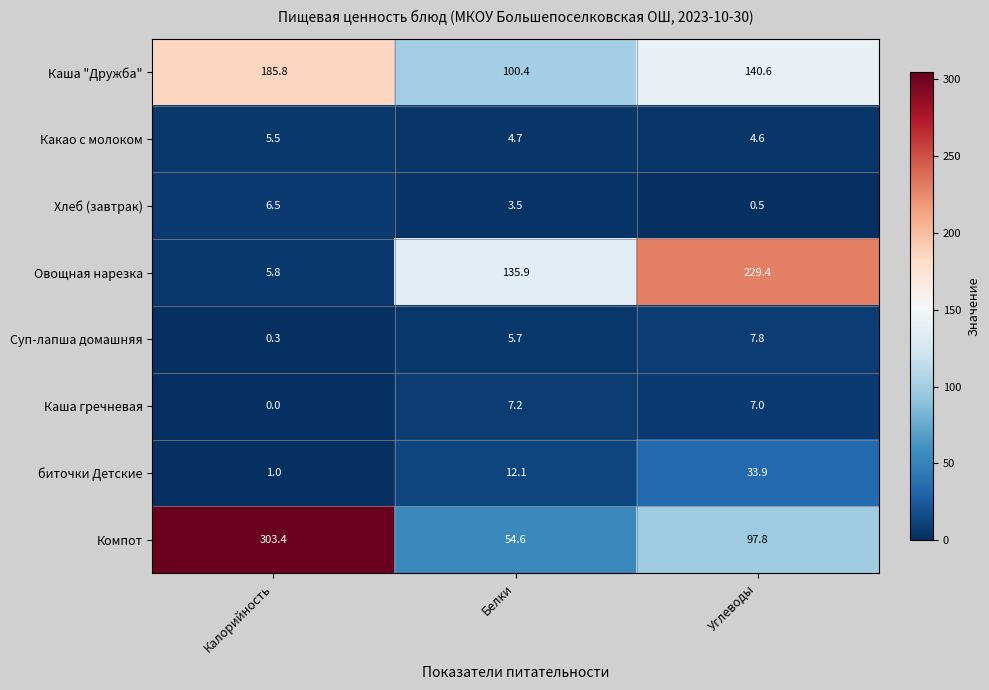

Where is Компот nearest to the value 179?

Углеводы